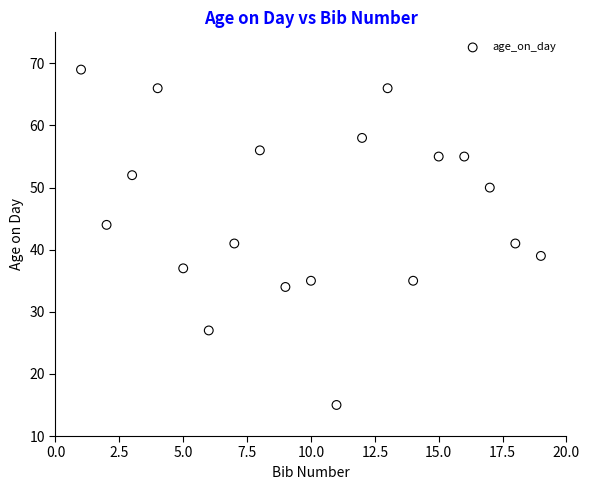

What is the range of X values (max minus min)?

18